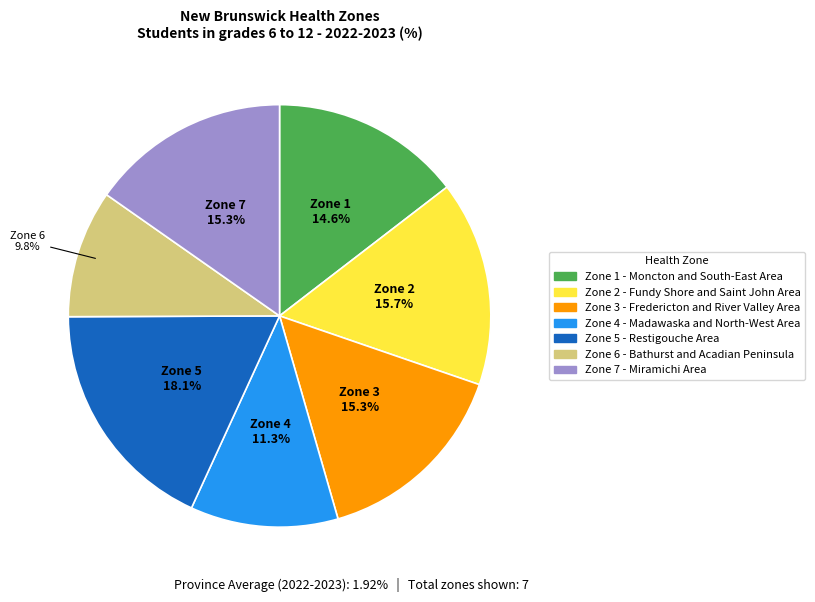

What portion of the pie excludes Zone 6 - Bathurst and Acadian Peninsula?

90.2%